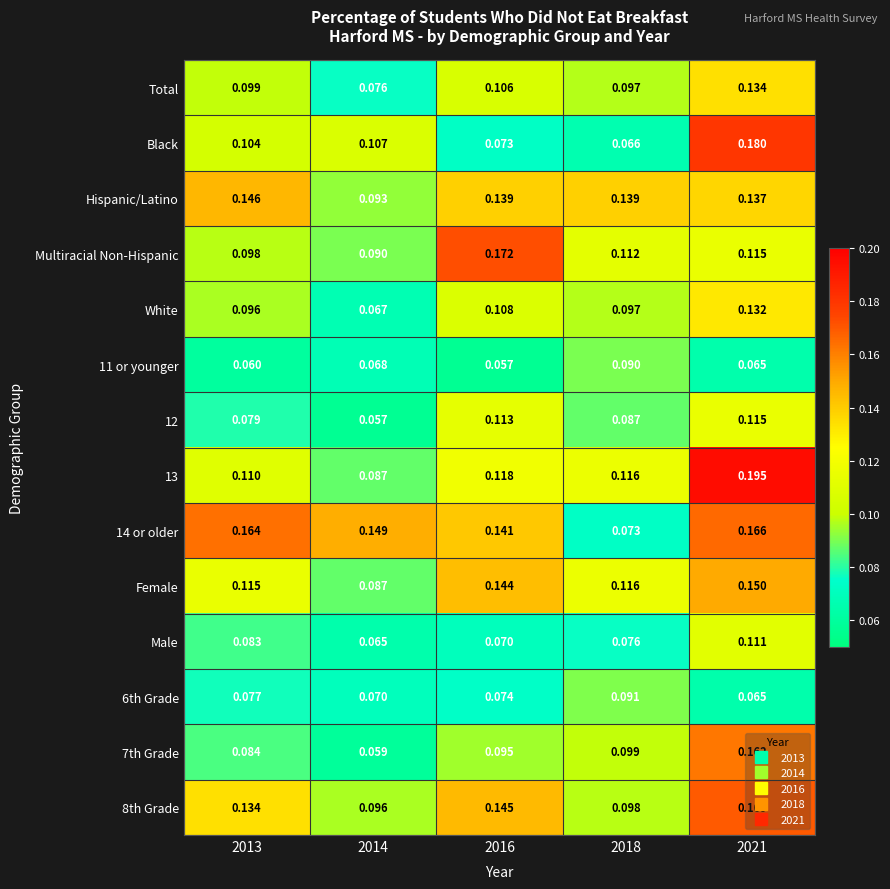

Which series changed the most between 2013 and 2016?

Multiracial Non-Hispanic